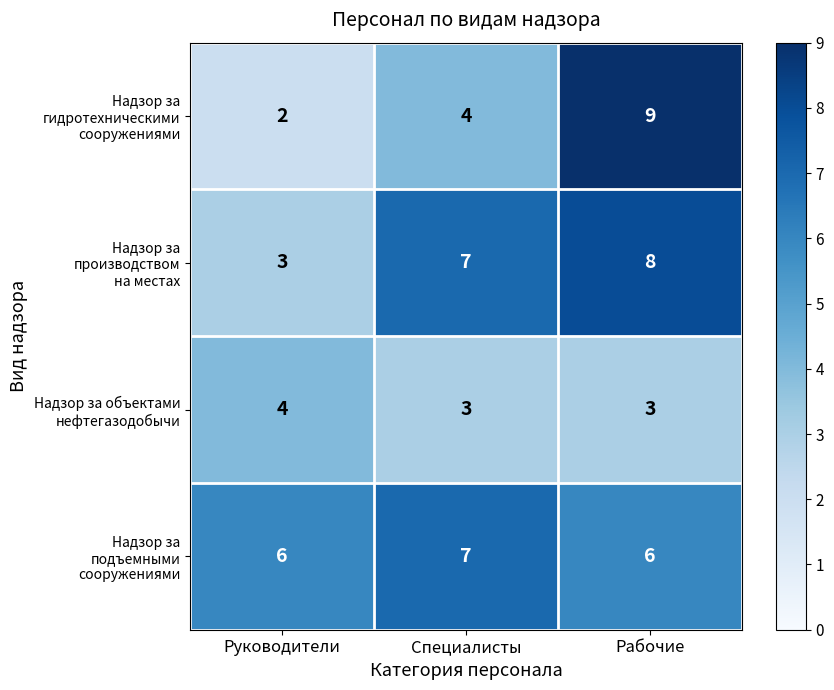

Which label corresponds to the smallest value in the chart?

Руководители